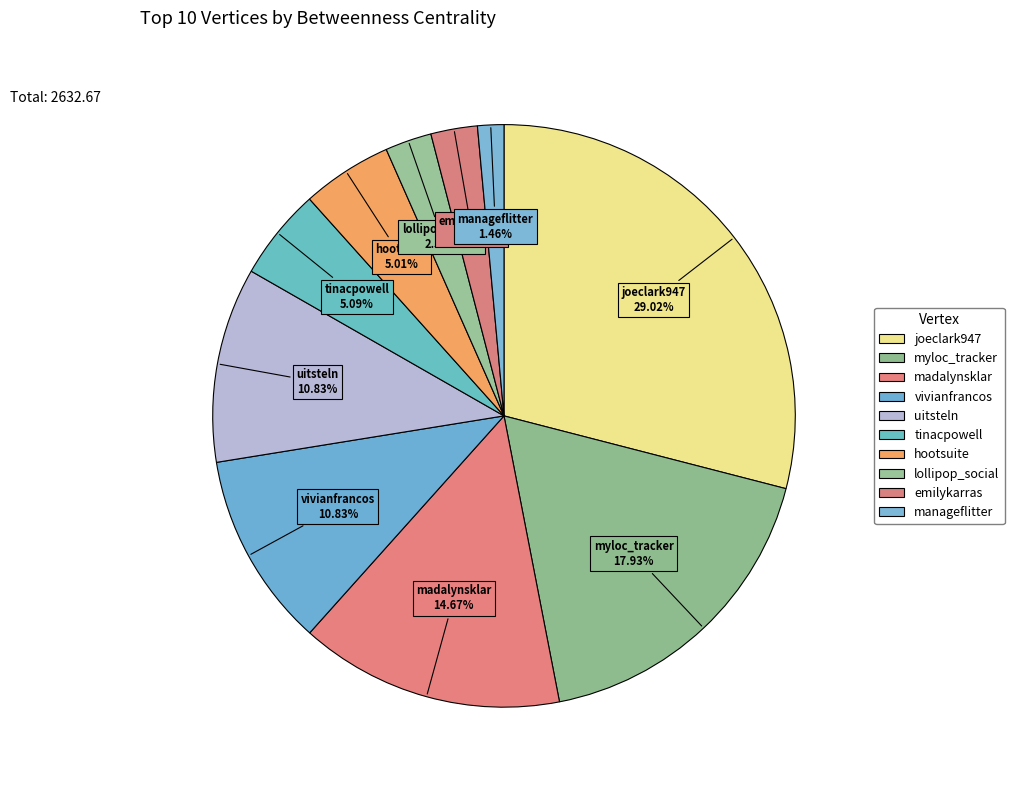

What is the smallest slice in the pie chart?

manageflitter